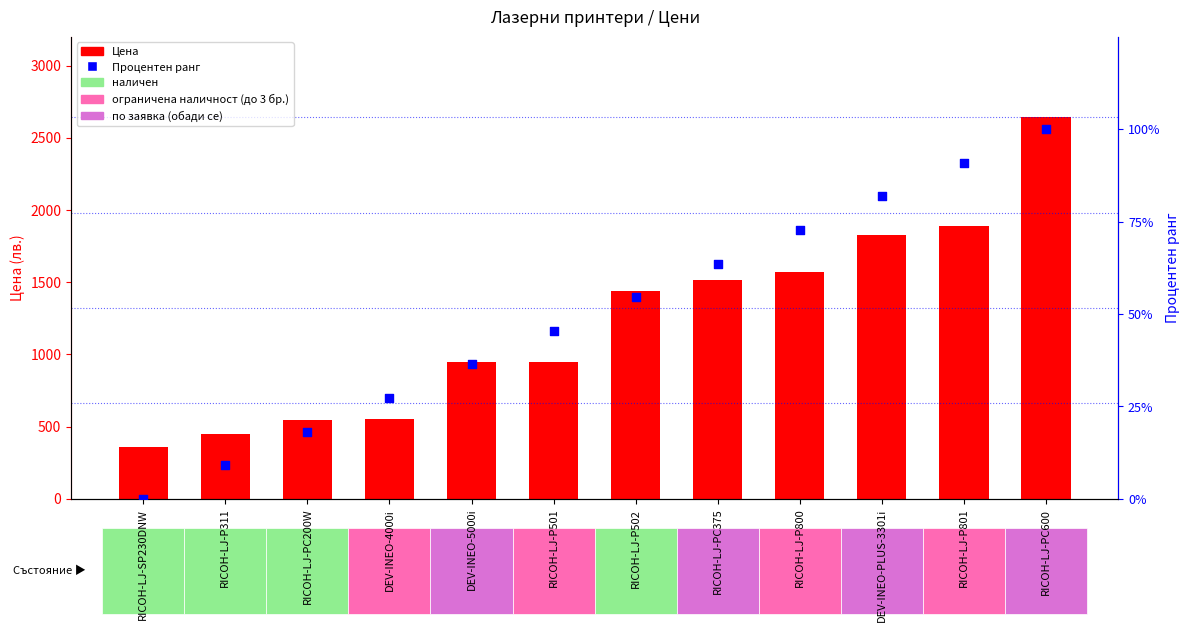

What are all the series names shown in the legend?

Цена, Процентен ранг